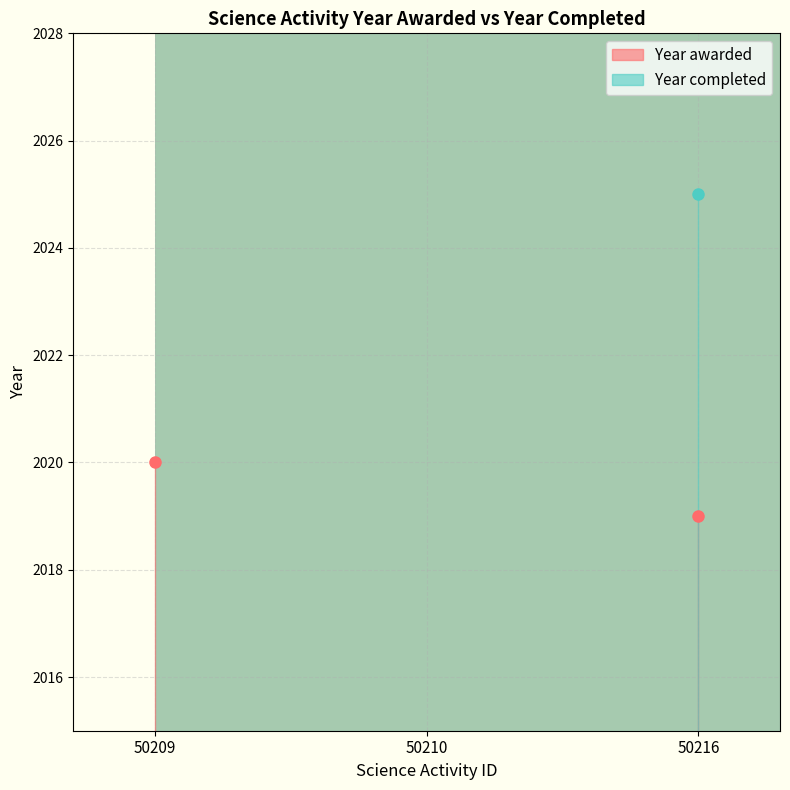

What is the value of the Year awarded point at the 3rd from the left?

2019